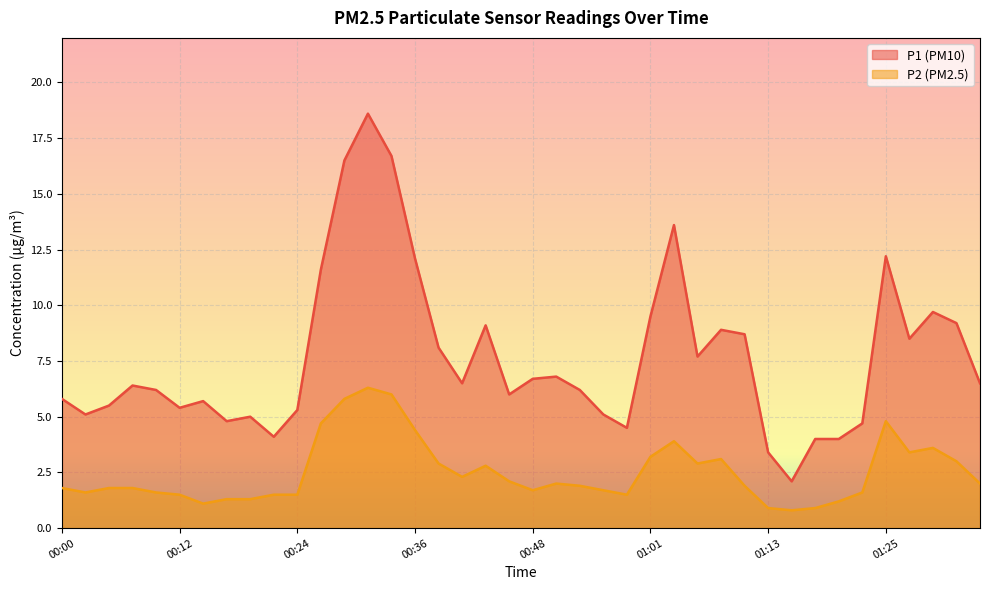

What is the spread (max minus min) of values at 01:20?

2.8